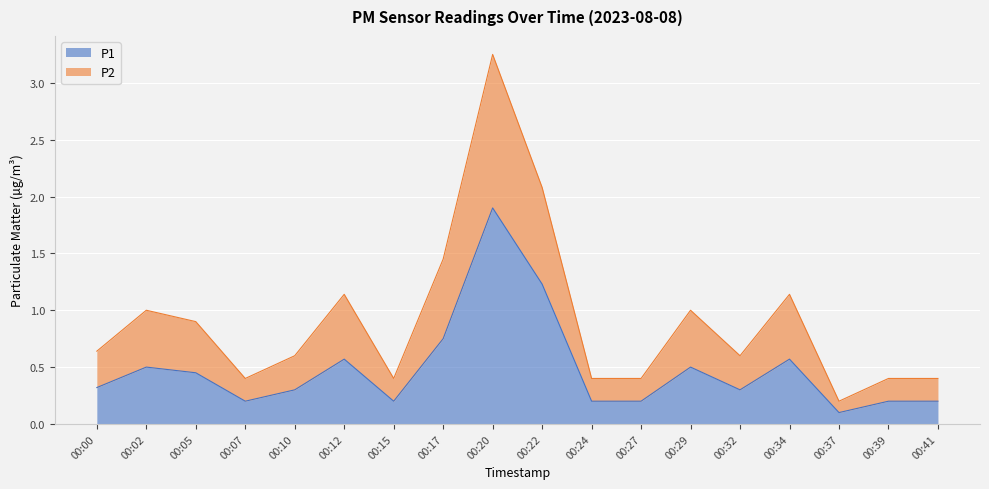

Which series changed the most between 00:29 and 00:39?

P2